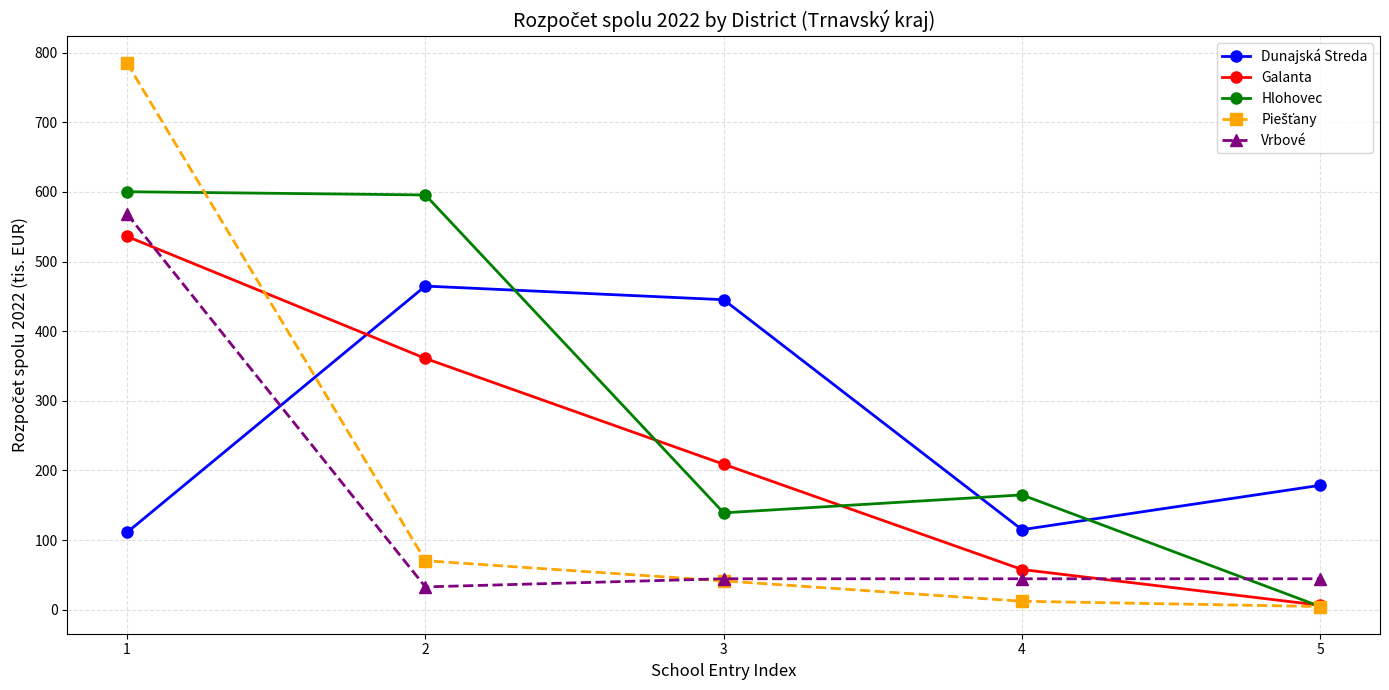

The value of Vrbové at 5 is 70.5. True or false?

False